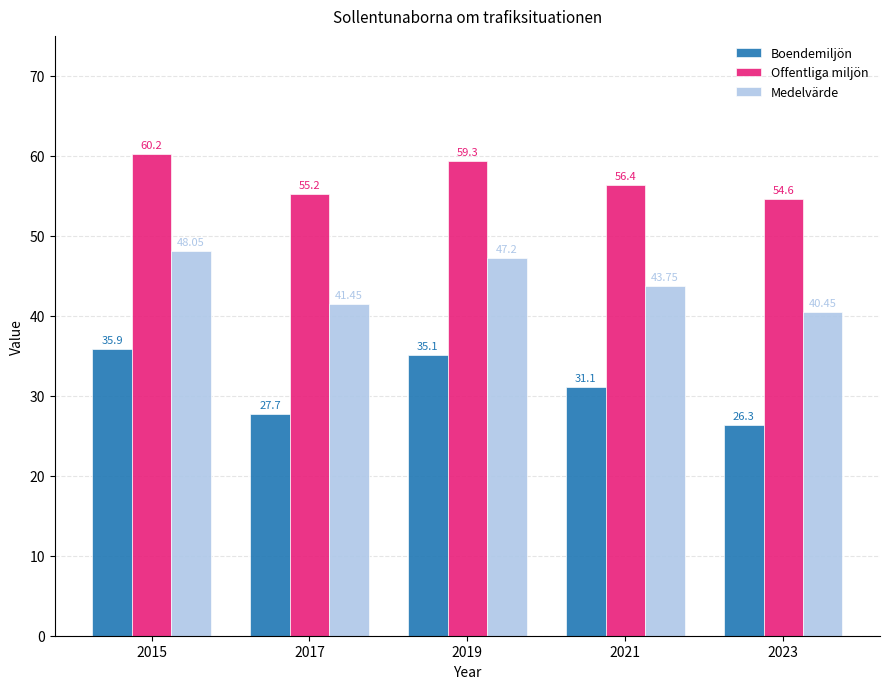

Which category has the highest value in the Boendemiljön series?

2015